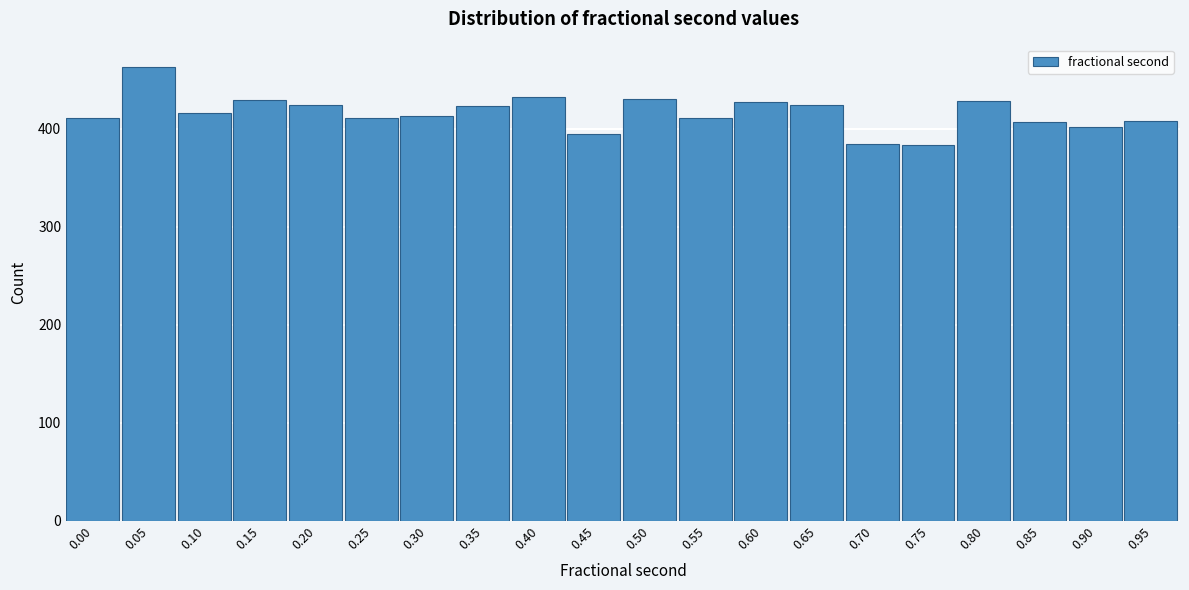

What is the change in value from 0.30 to 0.50?

+17